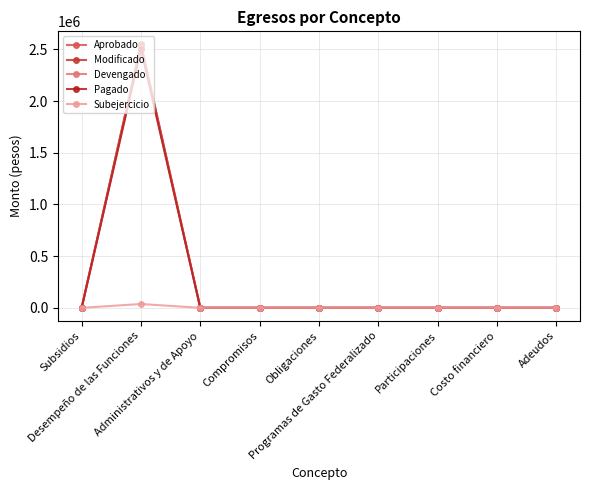

True or false: Pagado and Modificado cross at least once.

False